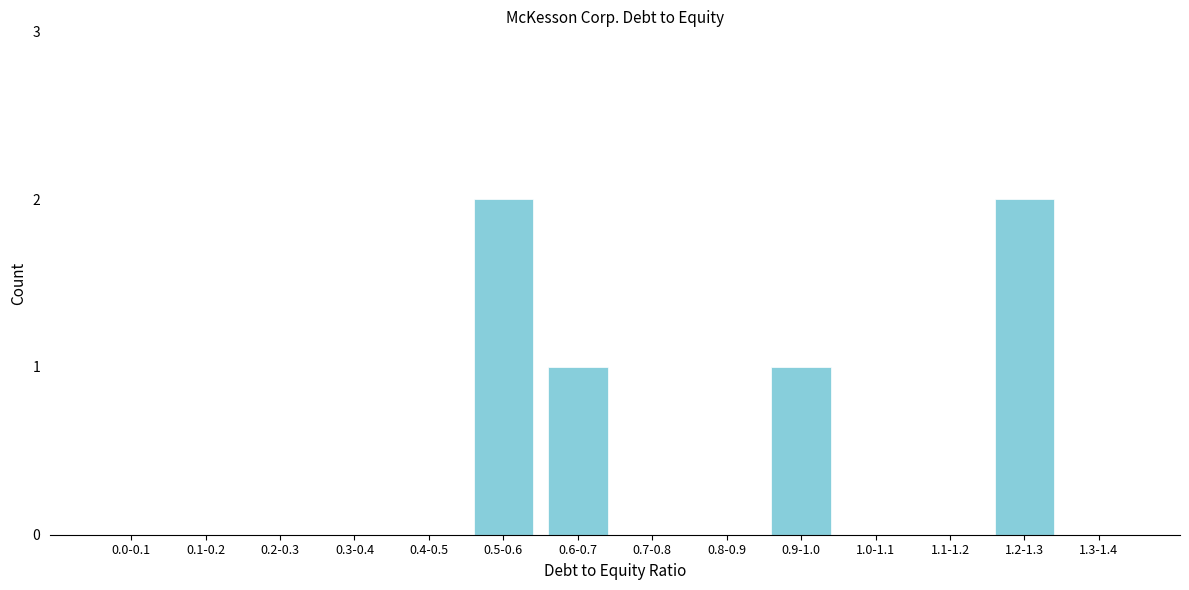

Reading right to left, what are all the values shown in this chart?

1.3-1.4=0	1.2-1.3=2	1.1-1.2=0	1.0-1.1=0	0.9-1.0=1	0.8-0.9=0	0.7-0.8=0	0.6-0.7=1	0.5-0.6=2	0.4-0.5=0	0.3-0.4=0	0.2-0.3=0	0.1-0.2=0	0.0-0.1=0